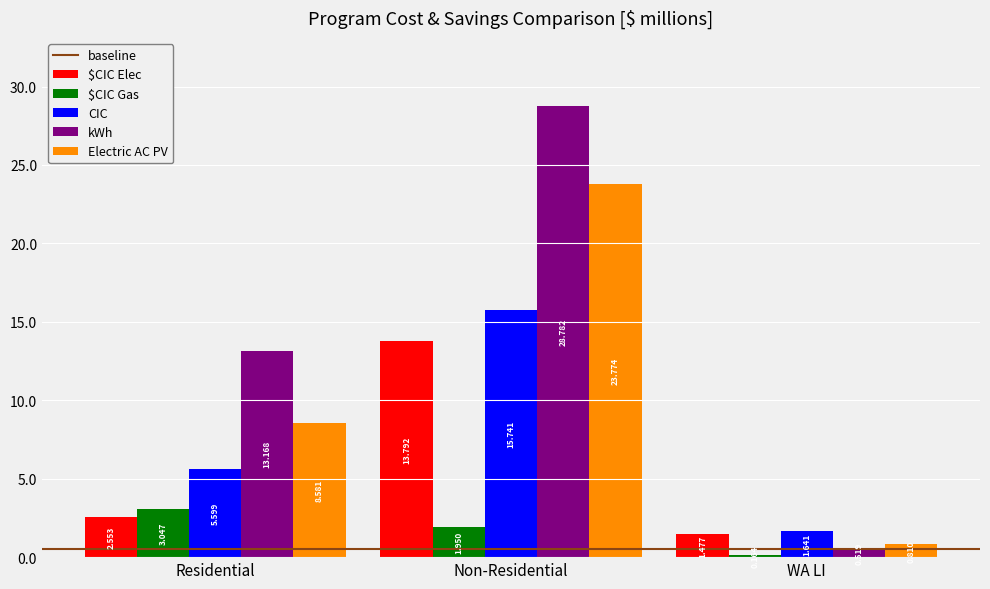

Between Non-Residential and WA LI, which series saw the biggest shift?

kWh